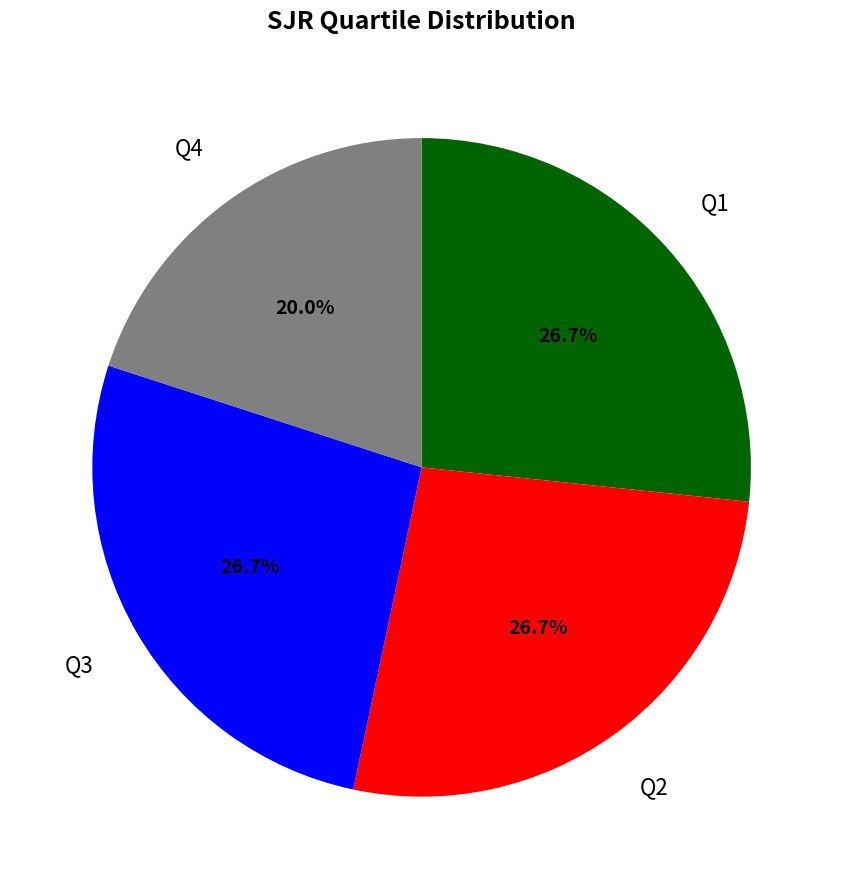

Is there any slice that represents more than half of the pie?

No